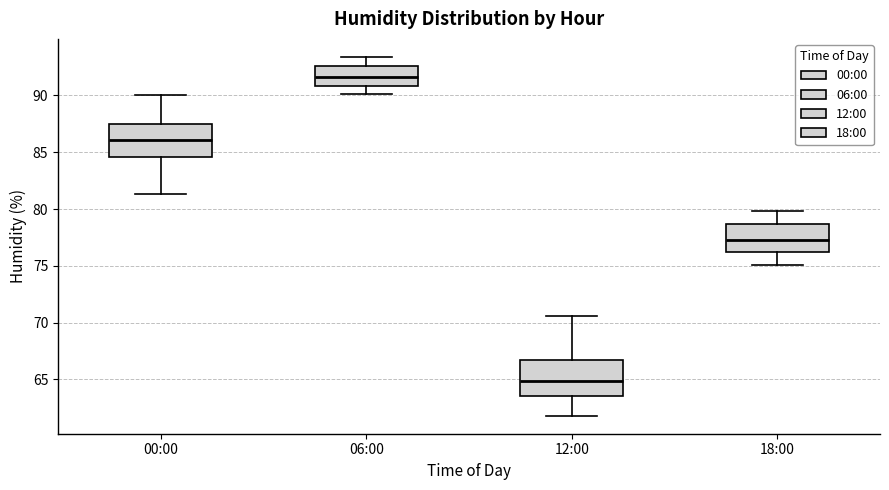

Reading left to right, read every box against the y-axis: the position of its median line, the range the box covers, and the ends of its whiskers. The values are not printed on the chart, so give them approximately, as read against the axis.

00:00: median 86.0, box 84.5 to 87.5, whiskers 81.5 to 90.0
06:00: median 91.5, box 91.0 to 92.5, whiskers 90.0 to 93.5
12:00: median 65.0, box 63.5 to 66.5, whiskers 62.0 to 70.5
18:00: median 77.5, box 76.0 to 78.5, whiskers 75.0 to 80.0